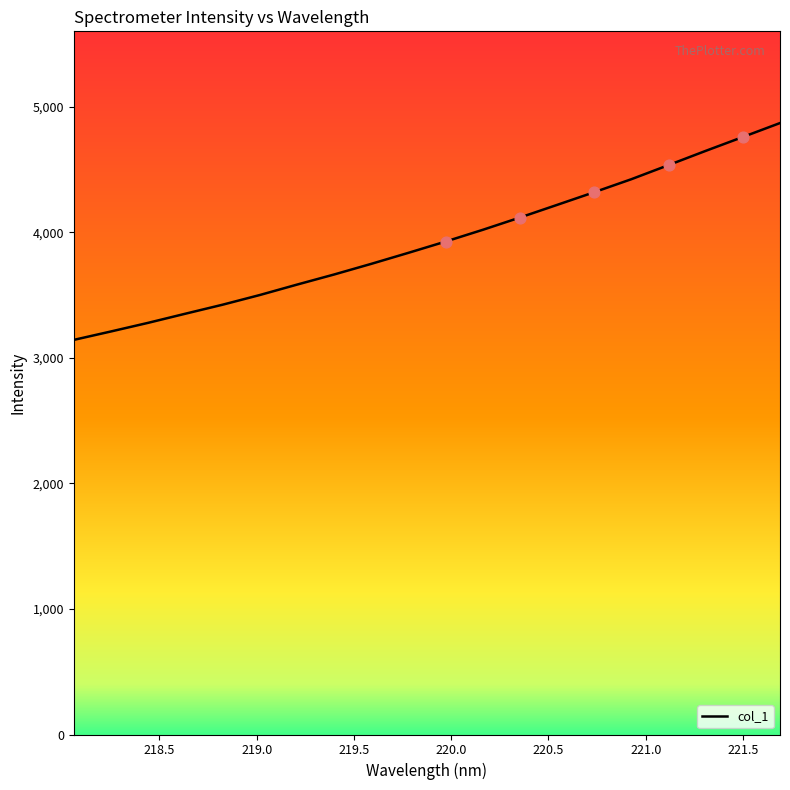

What is the difference between the maximum and minimum values?

1726.6